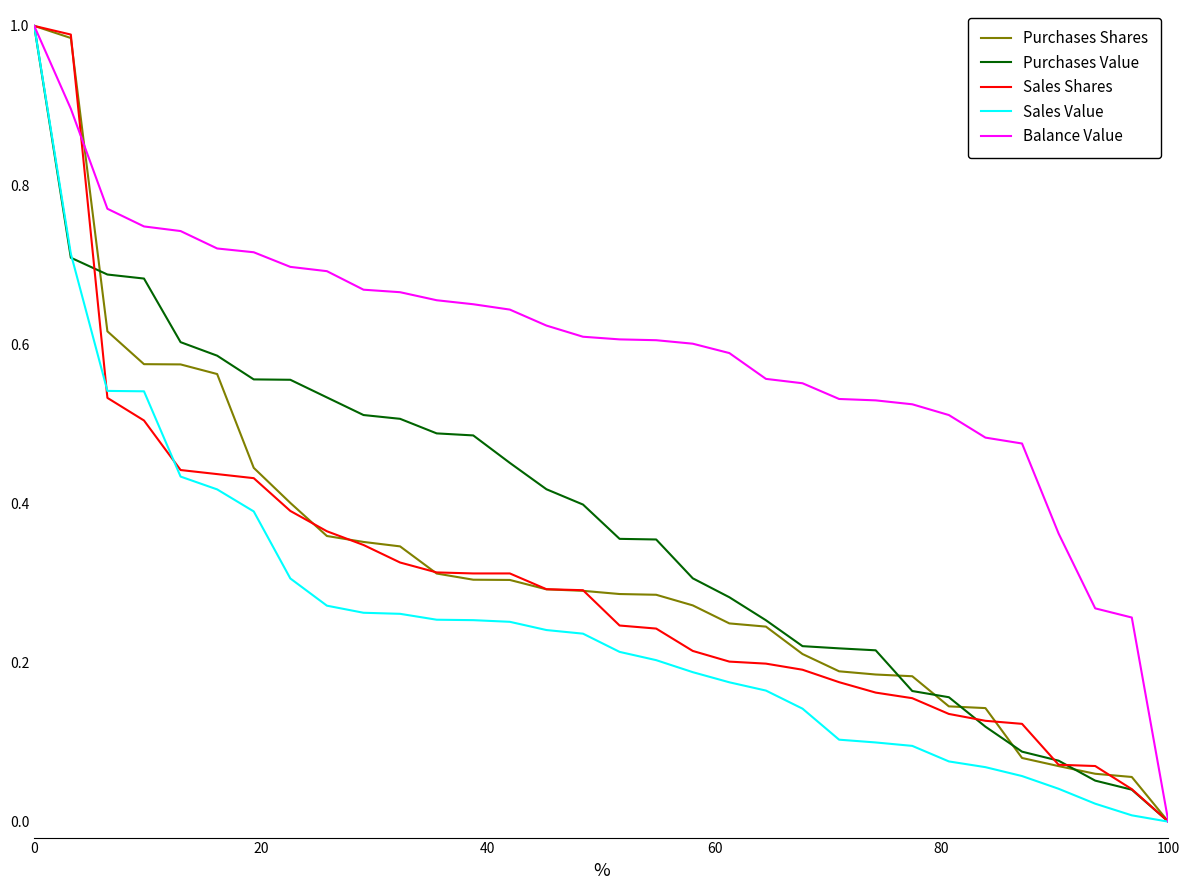

Which series has the largest total across all categories?

Balance Value